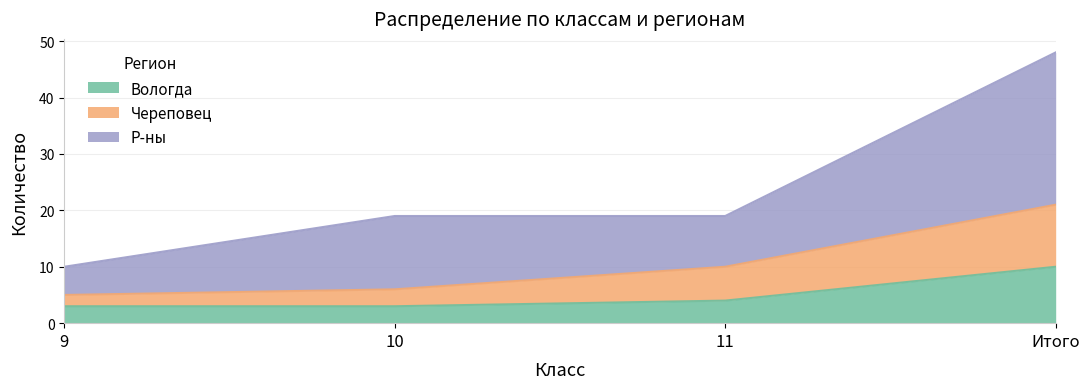

What is the lowest value of the Вологда series?

3